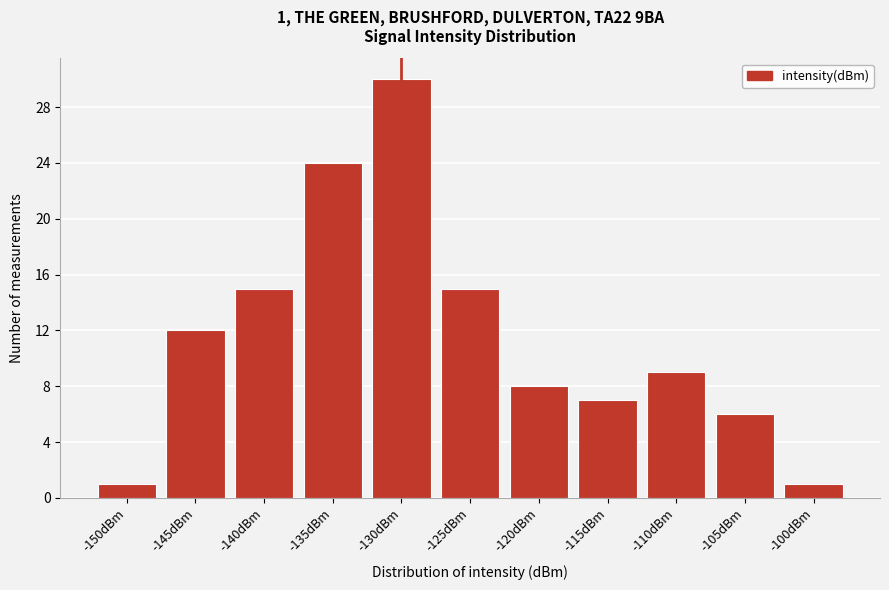

Reading left to right, transcribe all the data shown in this chart.

1	12	15	24	30	15	8	7	9	6	1